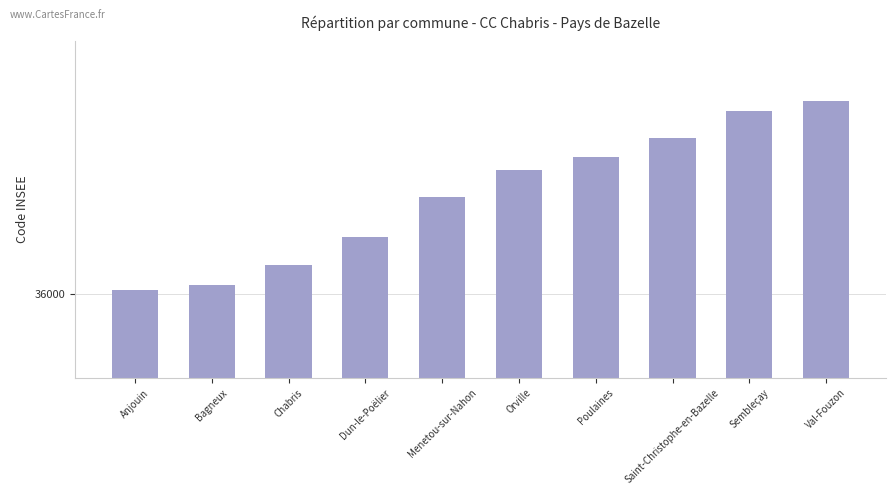

What position from the right is Sembleçay?

2